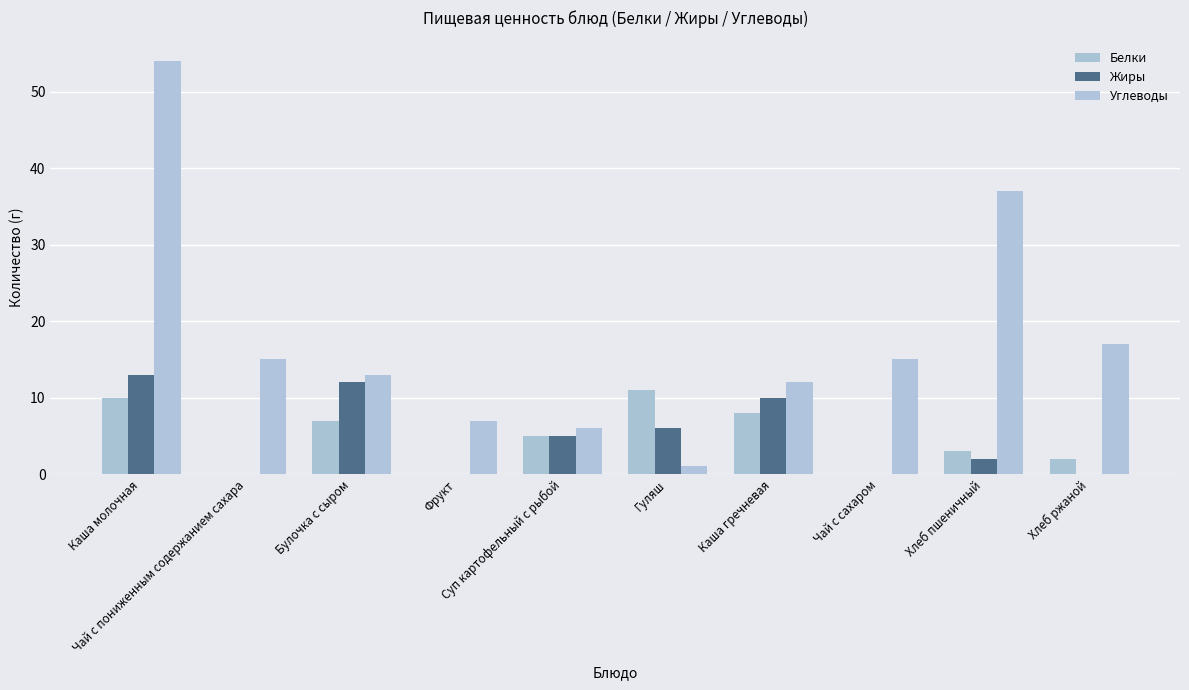

Is it true that Жиры equals 16 at Каша гречневая?

False